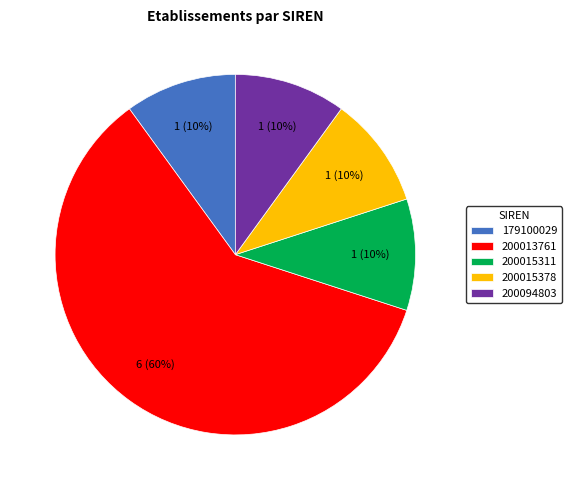

Approximately how many times larger is the value at 179100029 compared to 200094803?

1.0